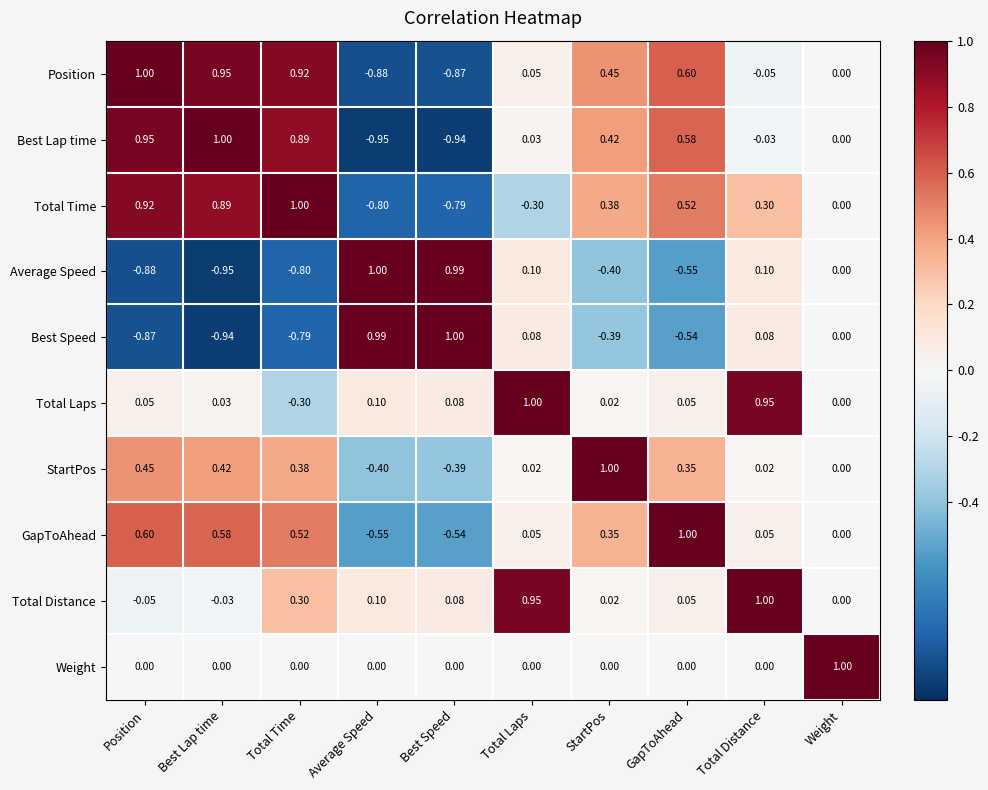

Which series has the largest total across all categories?

Total Distance